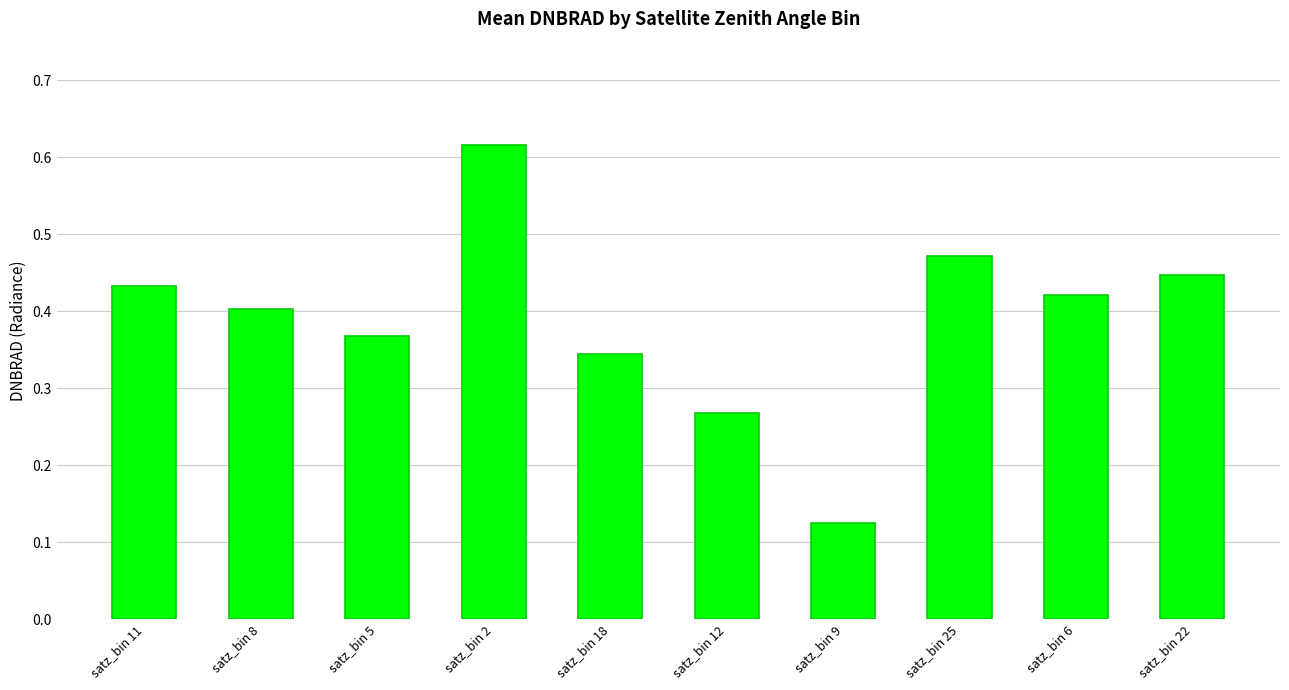

Which category has the lowest value across all series?

satz_bin 9